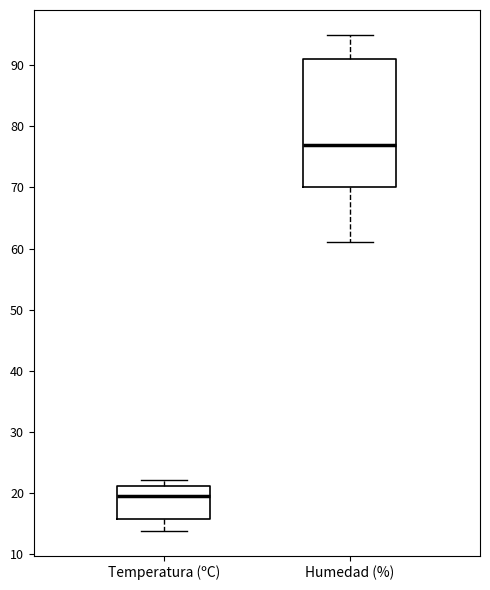

Where is the lower edge of the box for Temperatura (ºC) on the y-axis? The values are not printed on the chart, so give them approximately, as read against the axis.

16